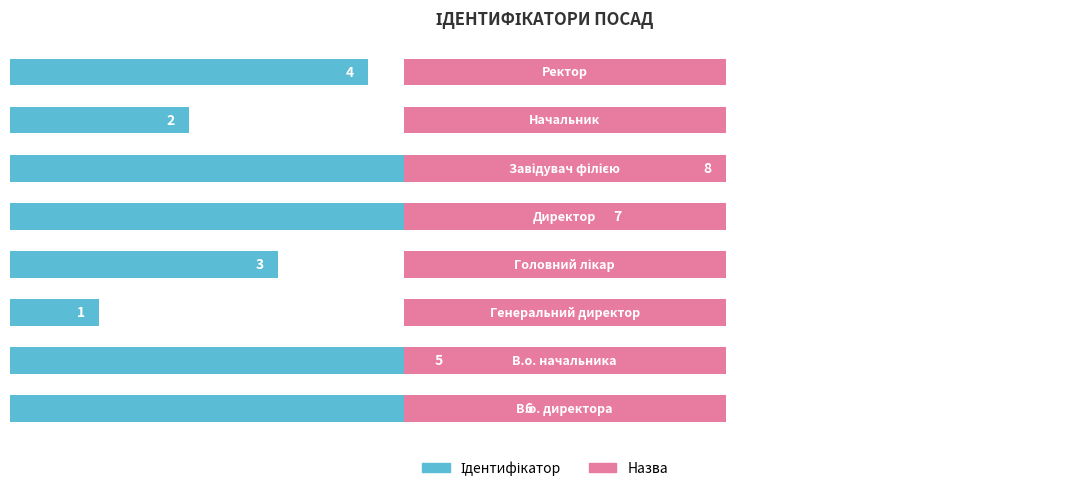

What is the sum of the values at 2 and 6?

3